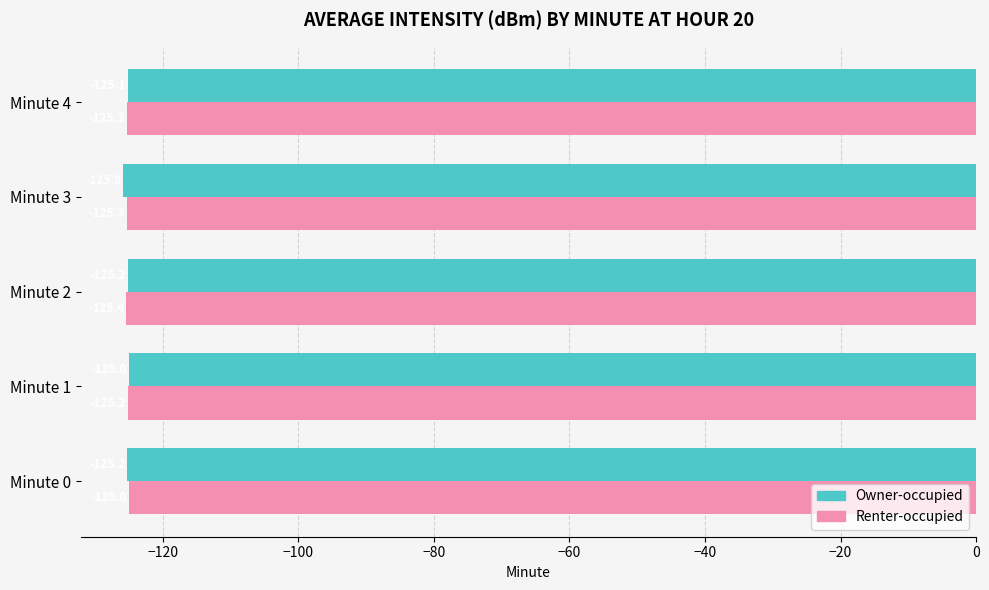

Which series has the widest spread of values?

Owner-occupied